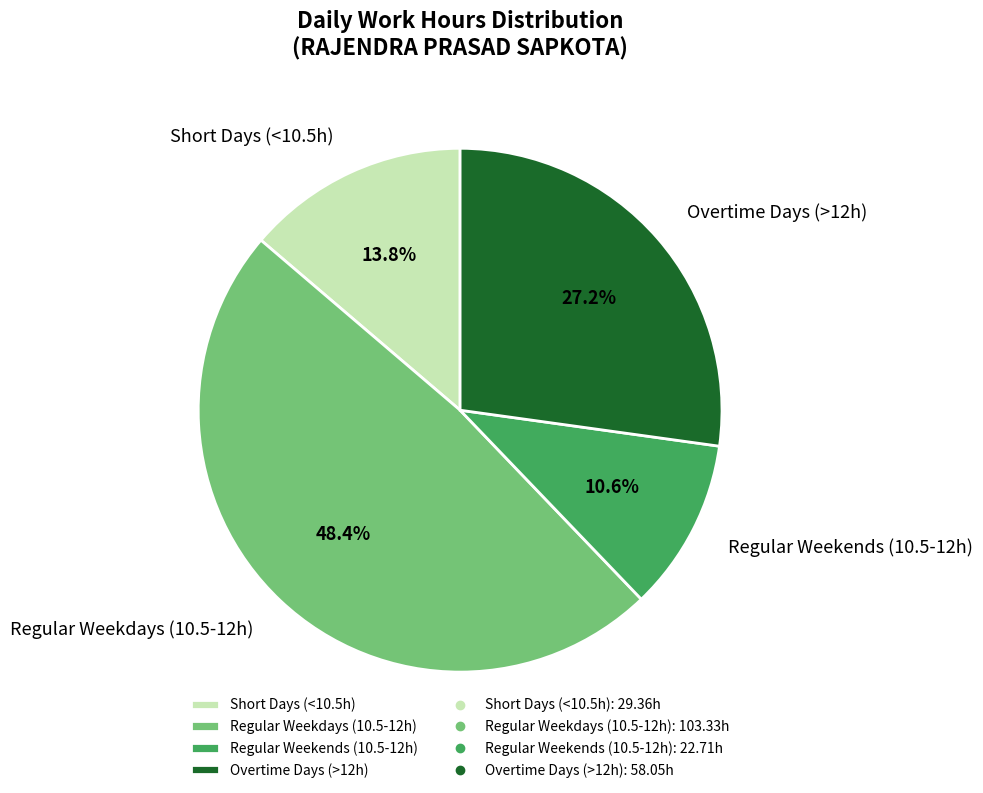

Rank the categories by value from highest to lowest.

Regular Weekdays (10.5-12h), Overtime Days (>12h), Short Days (<10.5h), Regular Weekends (10.5-12h)